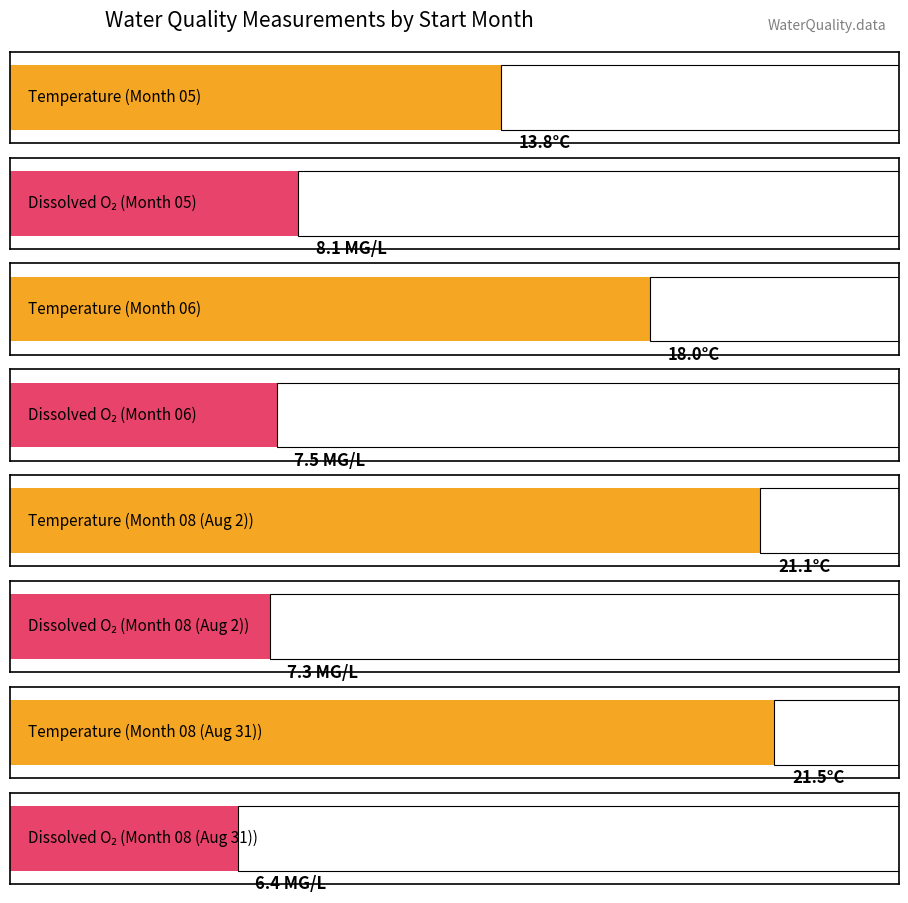

Which series has the largest range (max minus min)?

Temperature